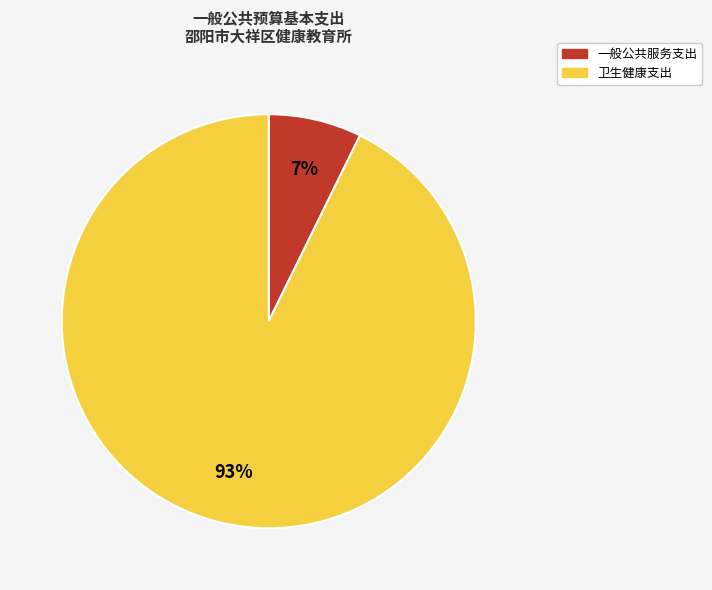

To the nearest percent, what portion does 一般公共服务支出 represent?

7%